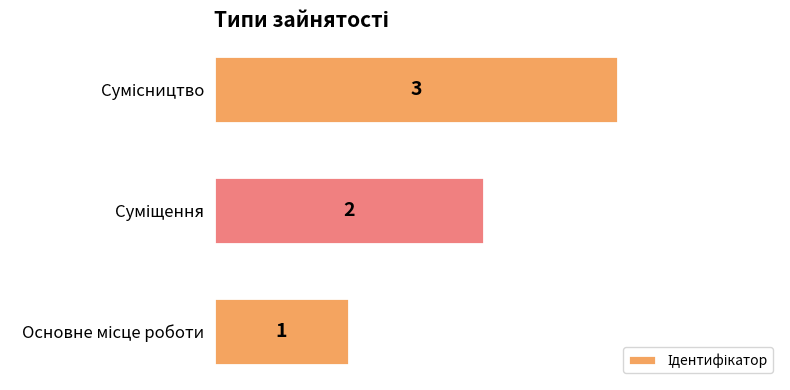

How many values are between 1 and 3?

3